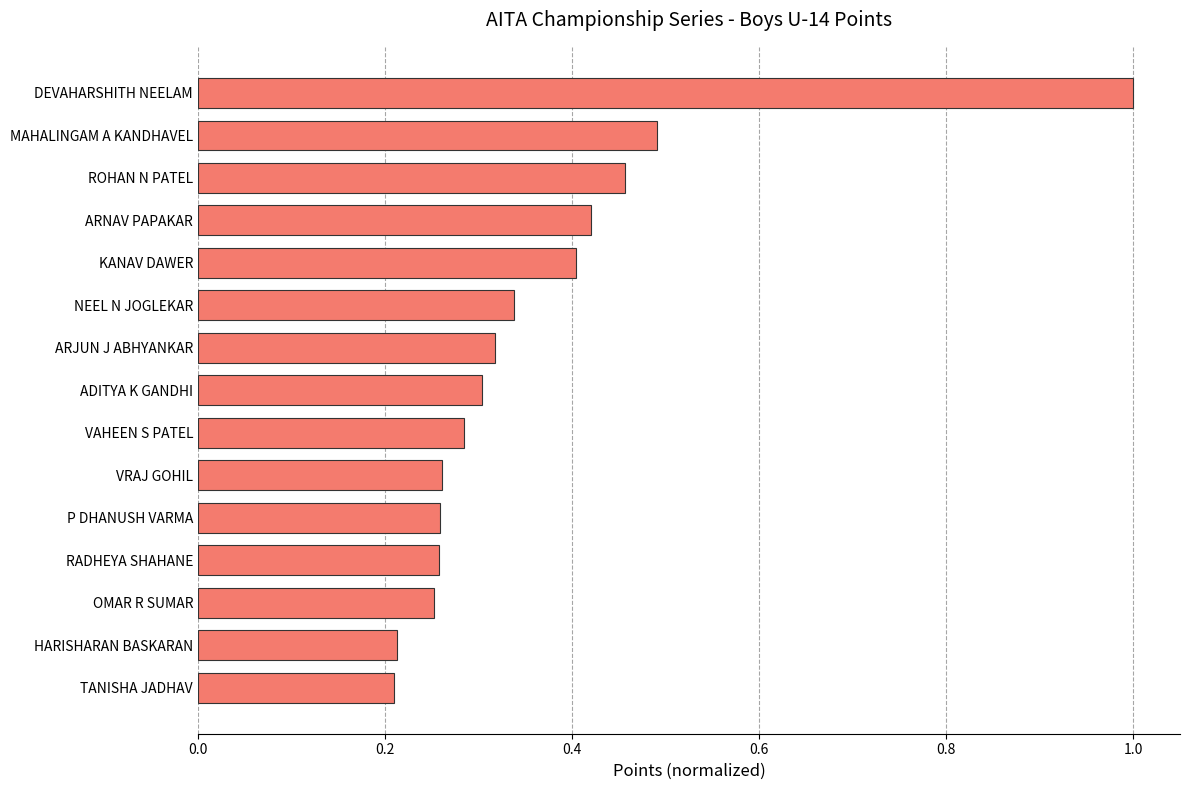

What is the sum of the values at VAHEEN S PATEL and KANAV DAWER?

0.7